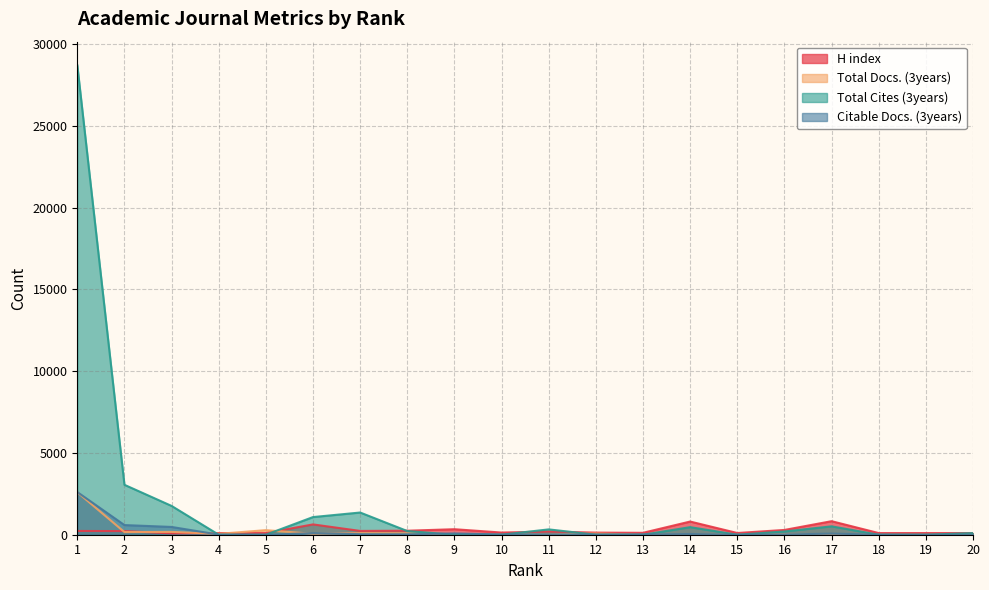

Is the value of Citable Docs. (3years) at 10 greater than the value of H index at 12?

No